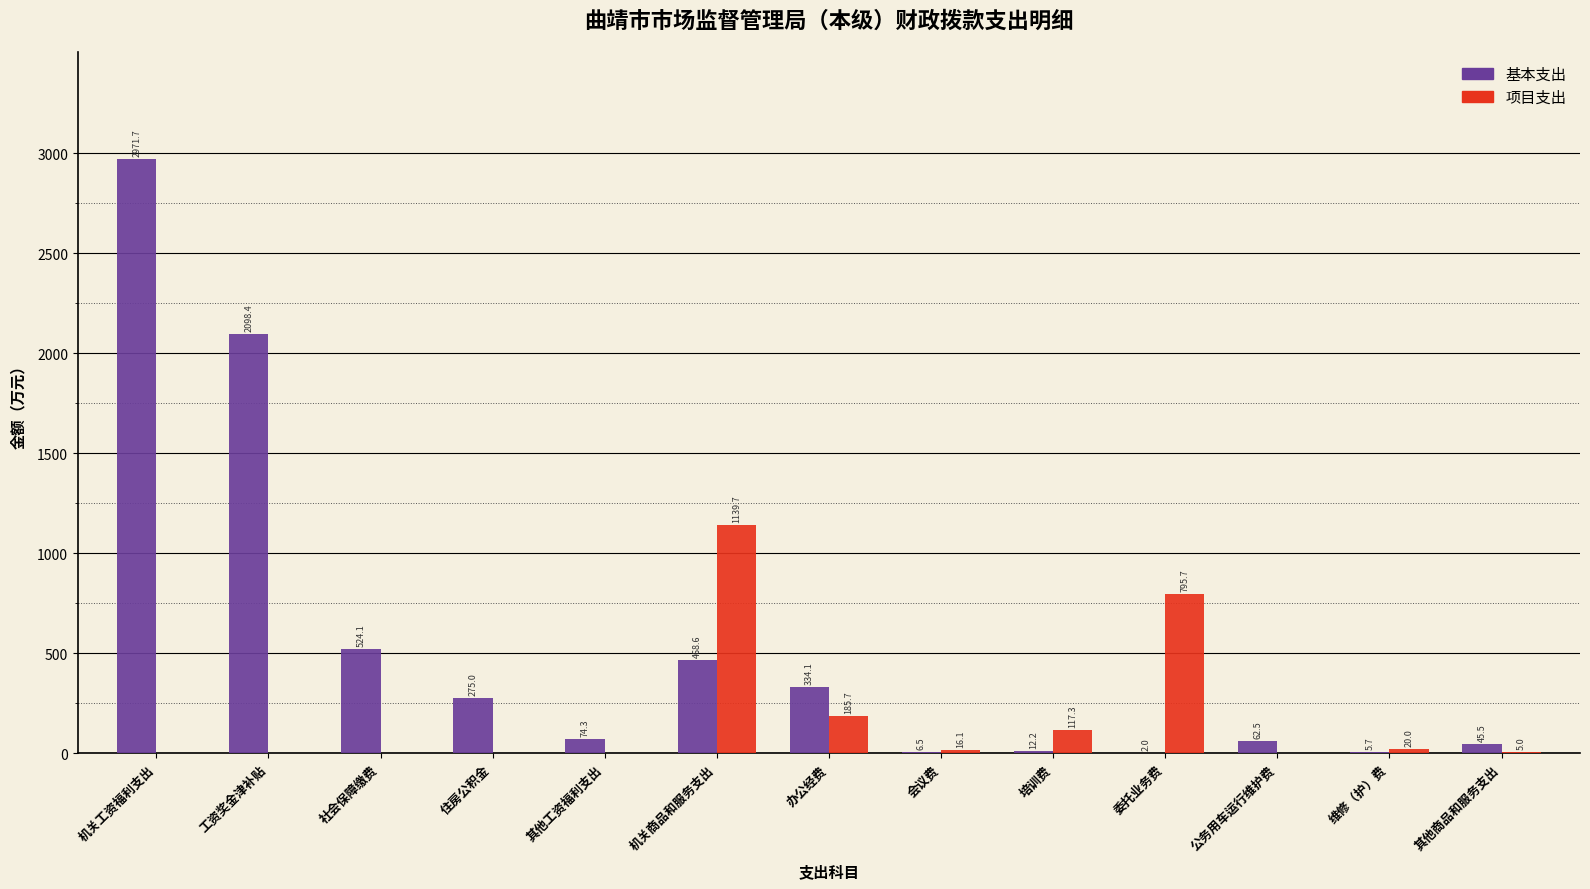

True or false: 基本支出 has a value of 12.2 at 培训费.

True